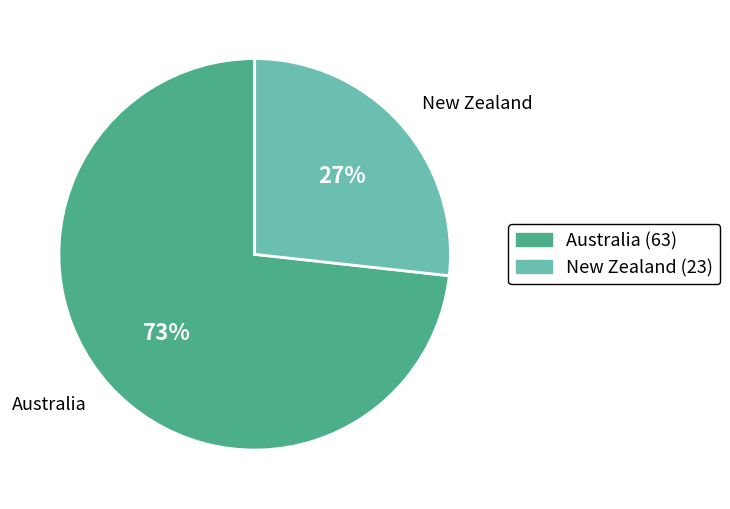

Combined, do Australia and New Zealand account for over 50%?

Yes